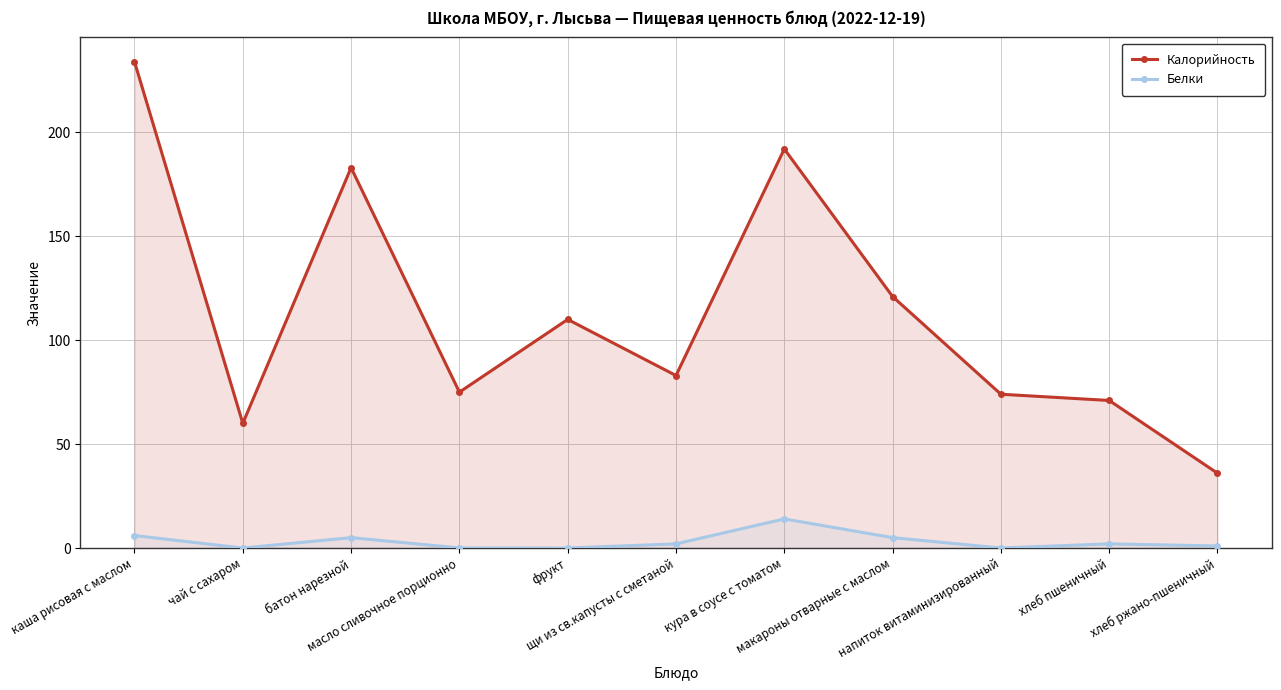

Which category has the lowest value across all series?

чай с сахаром